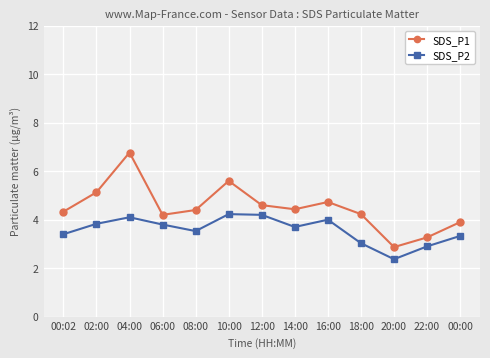

Is it true that SDS_P1 equals 5.8 at 08:00?

False